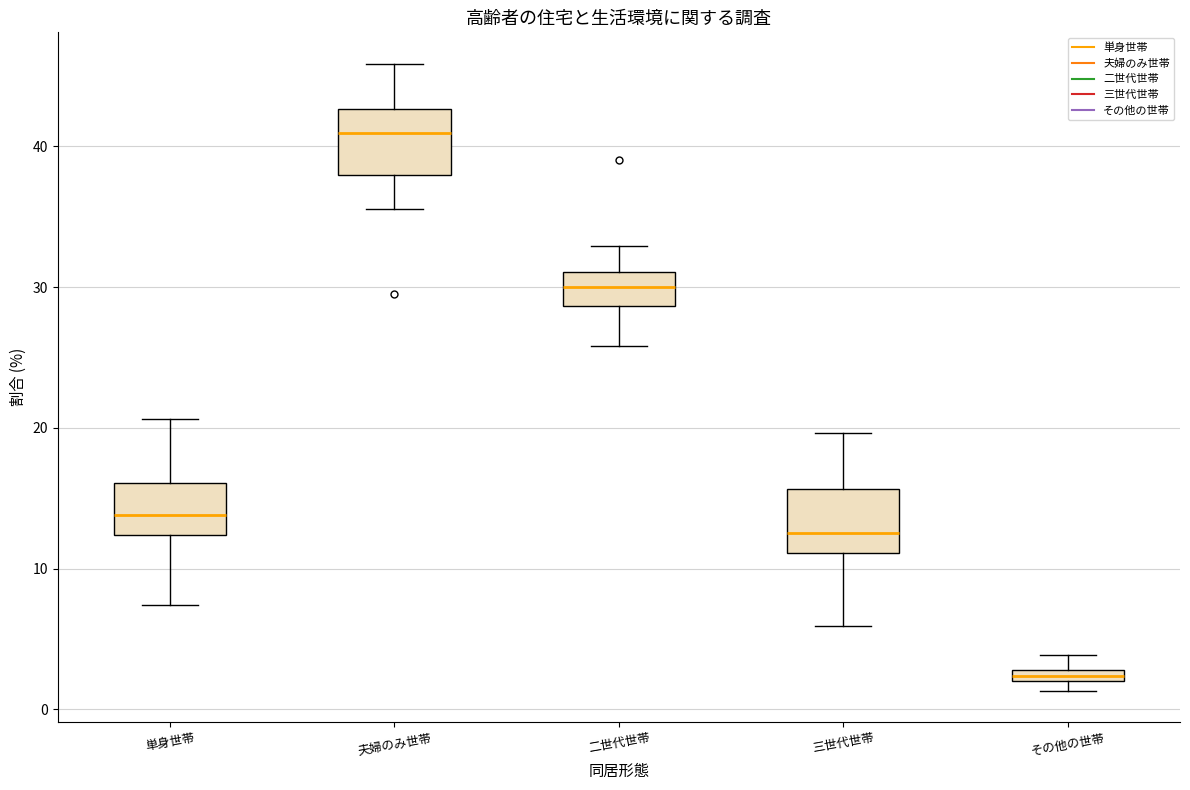

Which box has the highest median line?

夫婦のみ世帯